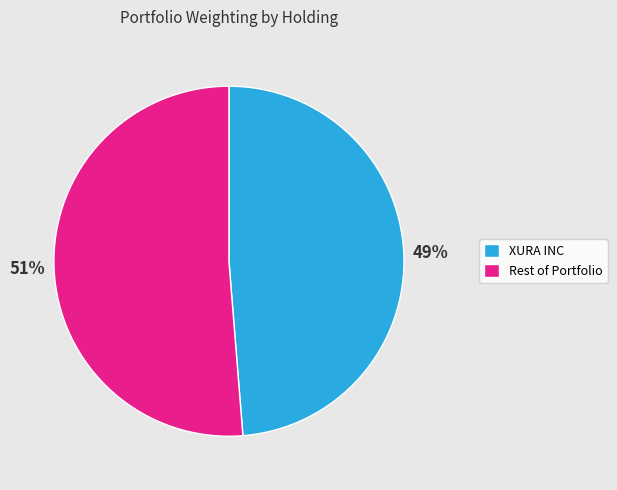

To the nearest percent, what is the average slice percentage?

50%